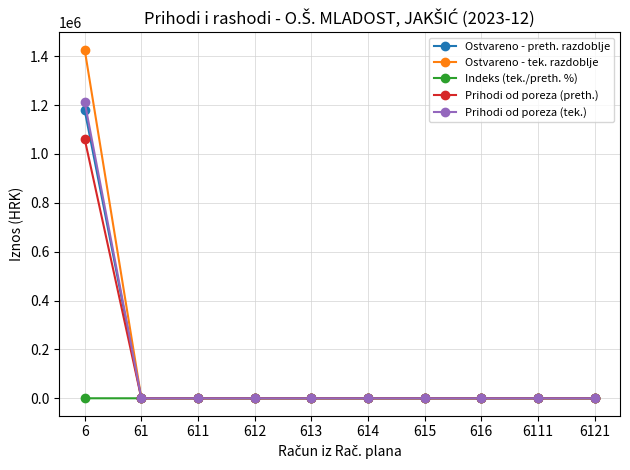

What are all the series names shown in the legend?

Ostvareno - preth. razdoblje, Ostvareno - tek. razdoblje, Indeks (tek./preth. %), Prihodi od poreza (preth.), Prihodi od poreza (tek.)